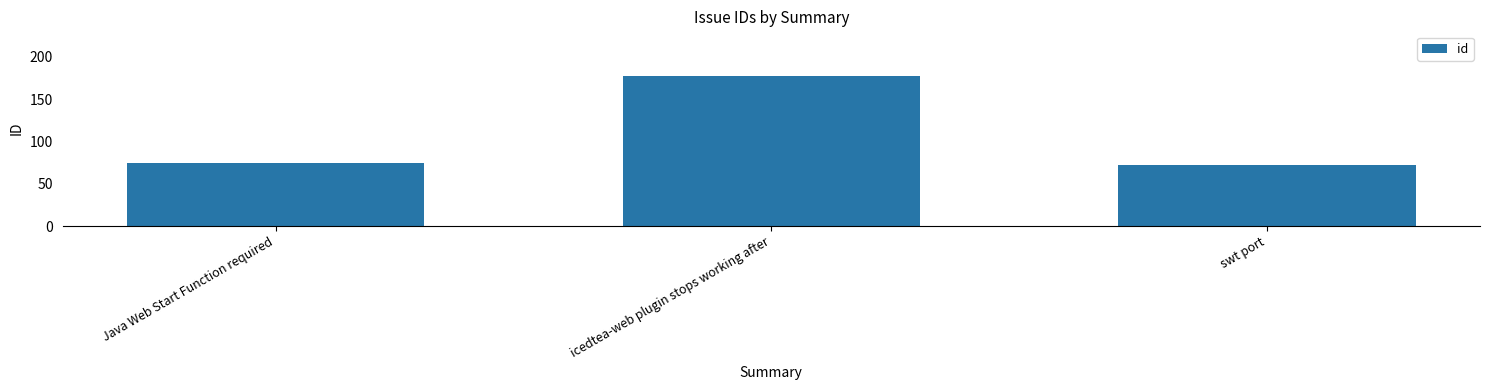

Reading right to left, transcribe all the data shown in this chart.

swt port=72	icedtea-web plugin stops working after=177	Java Web Start Function required=75